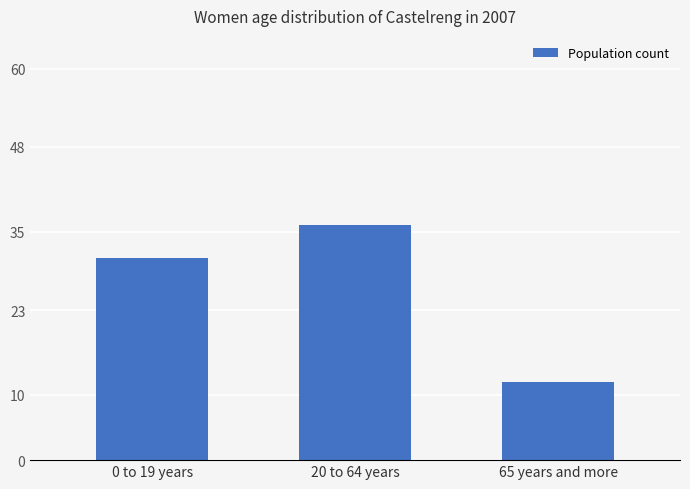

At which category does the chart reach its peak across all series?

20 to 64 years